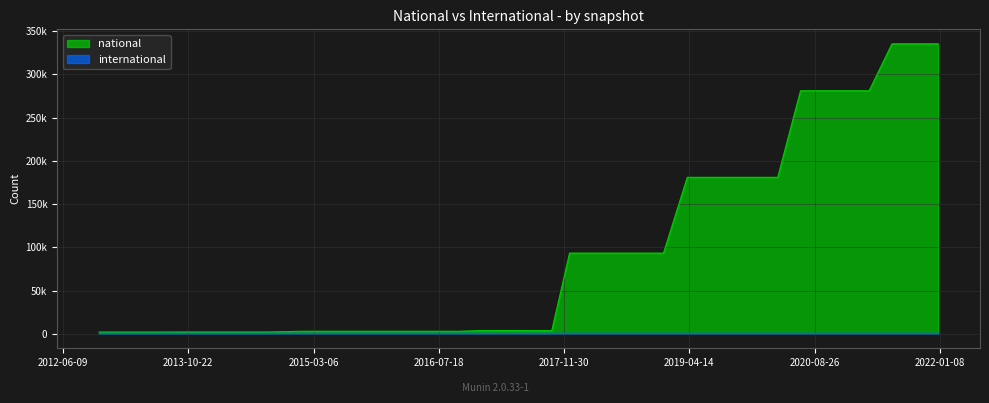

Reading left to right, what are all the values shown in this chart?

national: 2012-10-31=2011	2012-12-11=2011	2013-02-20=2013	2013-05-21=2015	2013-07-09=2051	2013-09-10=2098	2013-12-20=2098	2014-03-28=2098	2014-09-08=2098	2015-01-19=2909	2015-04-09=2909	2015-07-03=2909	2015-10-01=2909	2016-01-04=2909	2016-04-05=2909	2016-07-04=2911	2016-10-07=2911	2016-12-27=3669	2017-04-12=3726	2017-07-24=3669	2017-10-12=3675	2017-12-22=93317	2018-04-09=93317	2018-07-11=93317	2018-09-28=93317	2019-01-01=93317	2019-04-06=180977	2019-07-01=180977	2019-10-09=180977	2020-01-01=180977	2020-04-01=180977	2020-07-01=281082	2020-10-01=281082	2021-01-01=281082	2021-04-01=281082	2021-07-01=335384	2021-10-01=335384	2022-01-01=335384
international: 2012-10-31=524	2012-12-11=524	2013-02-20=523	2013-05-21=523	2013-07-09=526	2013-09-10=543	2013-12-20=543	2014-03-28=543	2014-09-08=543	2015-01-19=558	2015-04-09=558	2015-07-03=558	2015-10-01=558	2016-01-04=558	2016-04-05=558	2016-07-04=565	2016-10-07=565	2016-12-27=574	2017-04-12=574	2017-07-24=574	2017-10-12=574	2017-12-22=574	2018-04-09=574	2018-07-11=574	2018-09-28=574	2019-01-01=574	2019-04-06=575	2019-07-01=575	2019-10-09=575	2020-01-01=575	2020-04-01=575	2020-07-01=575	2020-10-01=575	2021-01-01=575	2021-04-01=576	2021-07-01=576	2021-10-01=576	2022-01-01=576